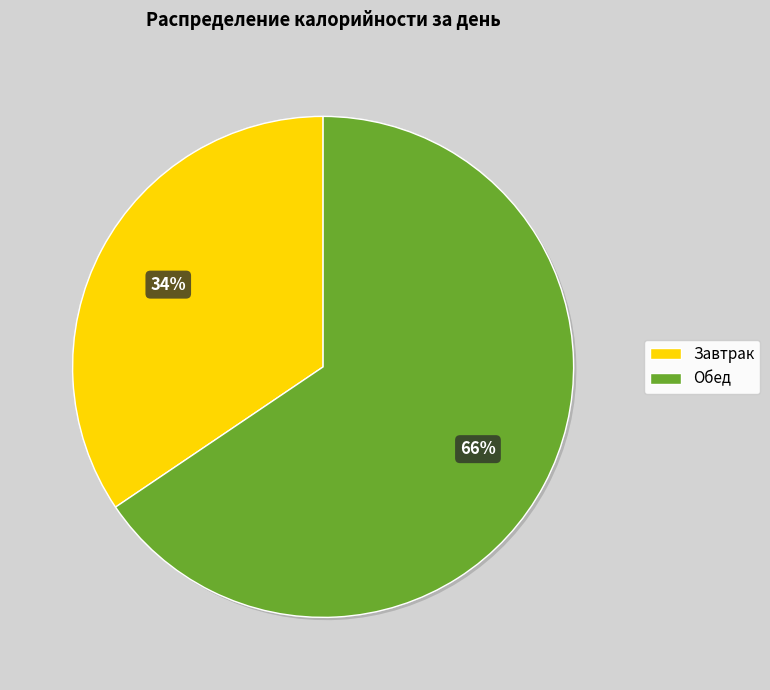

How many segments does this pie chart have?

2